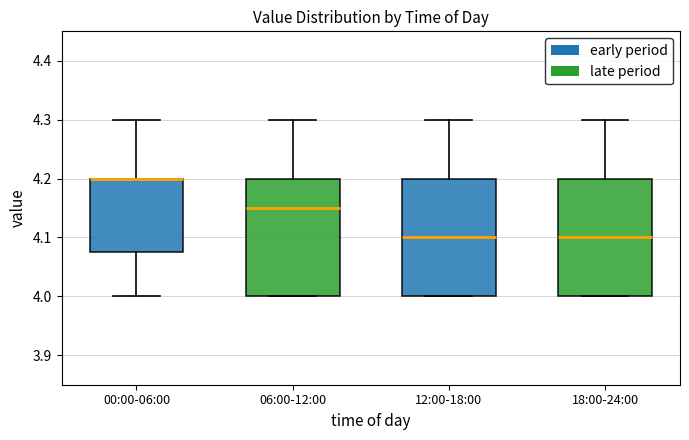

Reading left to right, read every box against the y-axis: the position of its median line, the range the box covers, and the ends of its whiskers. The values are not printed on the chart, so give them approximately, as read against the axis.

00:00-06:00: median 4.20 (drawn on the box's upper edge), box 4.08 to 4.20, whiskers 4.00 to 4.30
06:00-12:00: median 4.15, box 4.00 to 4.20, whiskers 4.00 to 4.30
12:00-18:00: median 4.10, box 4.00 to 4.20, whiskers 4.00 to 4.30
18:00-24:00: median 4.10, box 4.00 to 4.20, whiskers 4.00 to 4.30